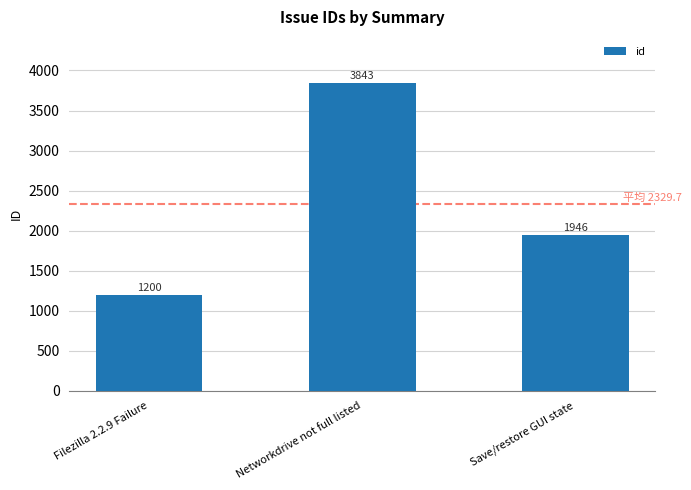

What is the difference between the values at Networkdrive not full listed and Filezilla 2.2.9 Failure?

2643